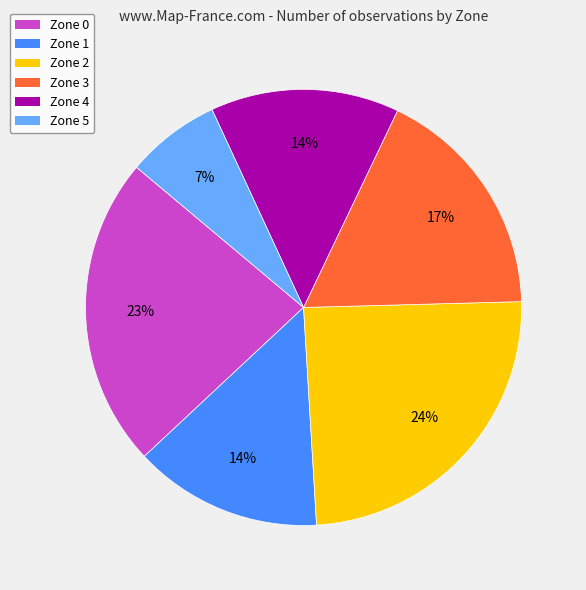

Does Zone 1 represent more than half of the total?

No